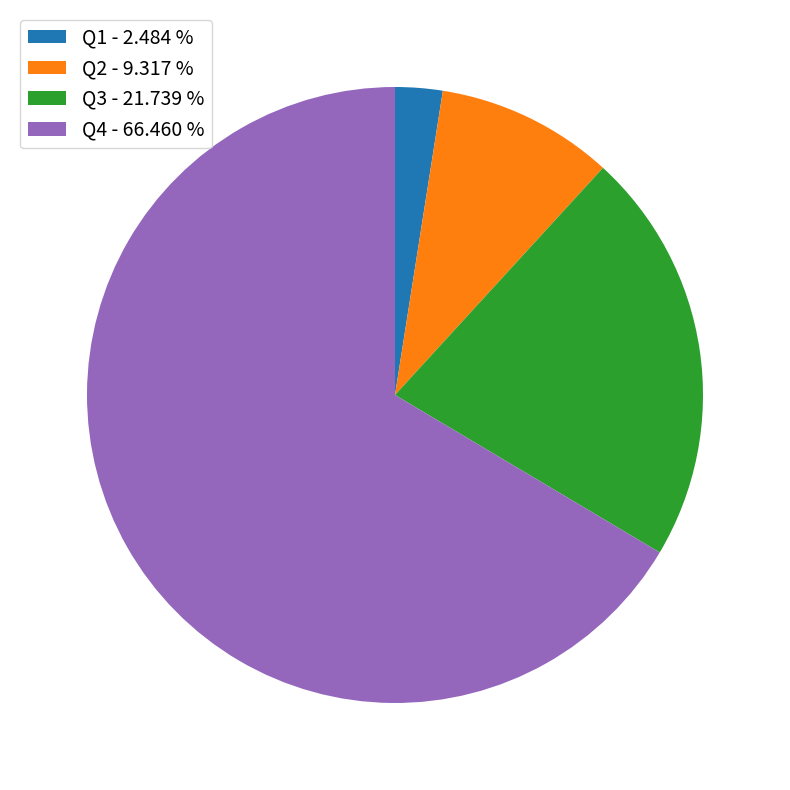

Between Q2 - 9.317 % and Q4 - 66.460 %, which is larger?

Q4 - 66.460 %